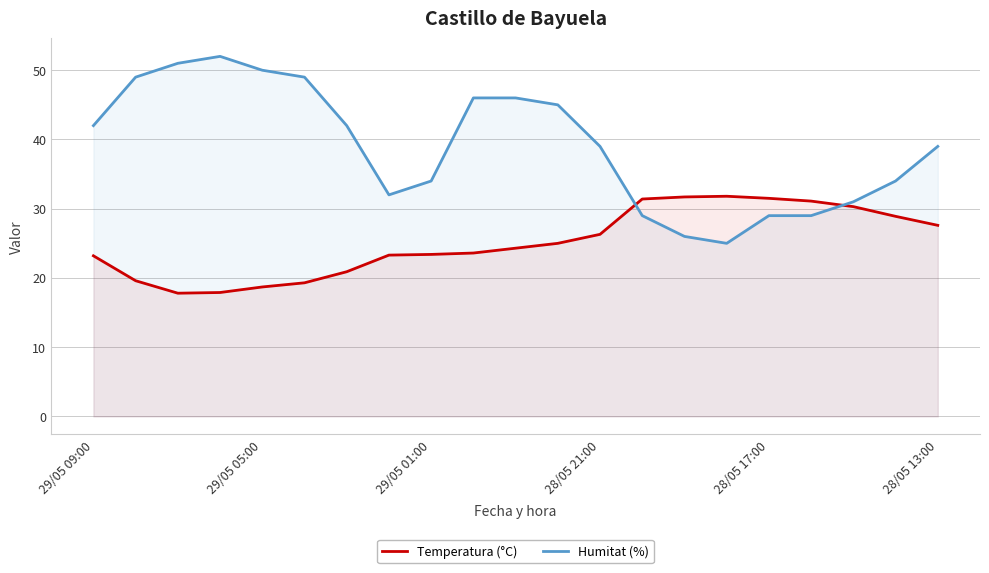

How many intersections are there between Humitat (%) and Temperatura (°C)?

2